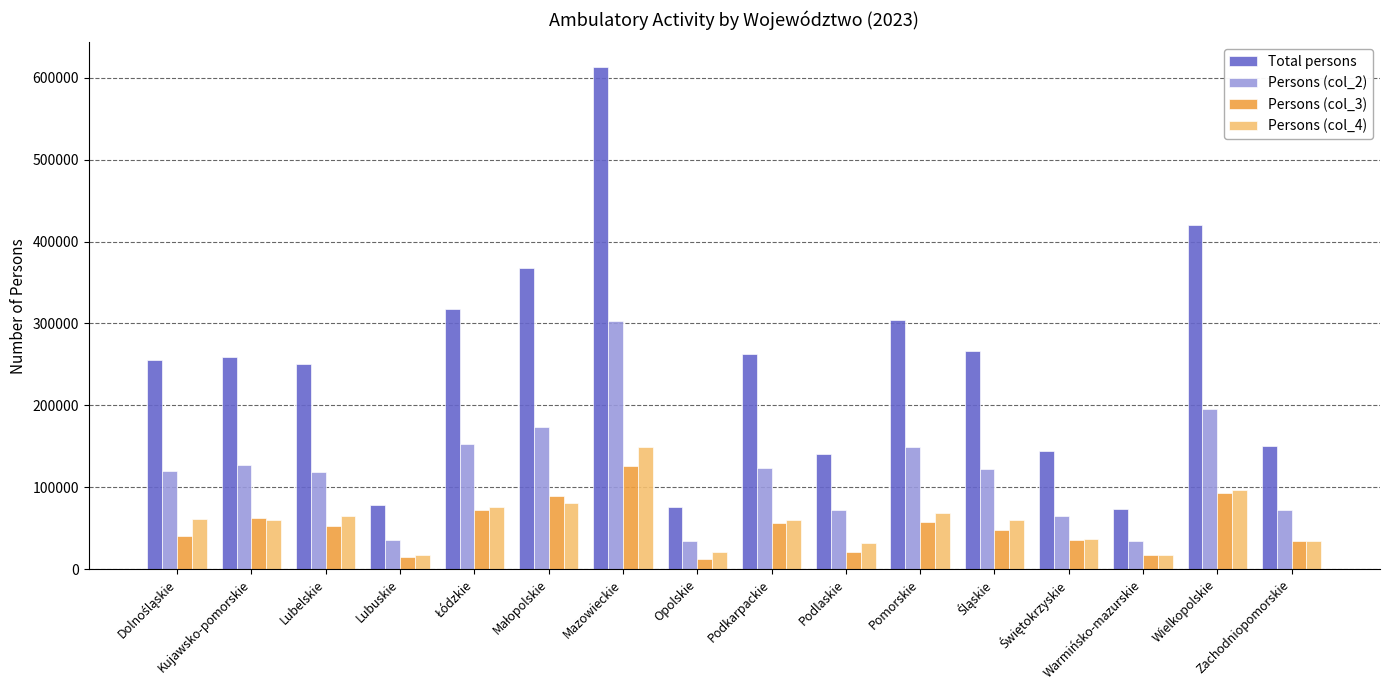

What is the difference between the second highest and minimum values in the Persons (col_3) series?

80485